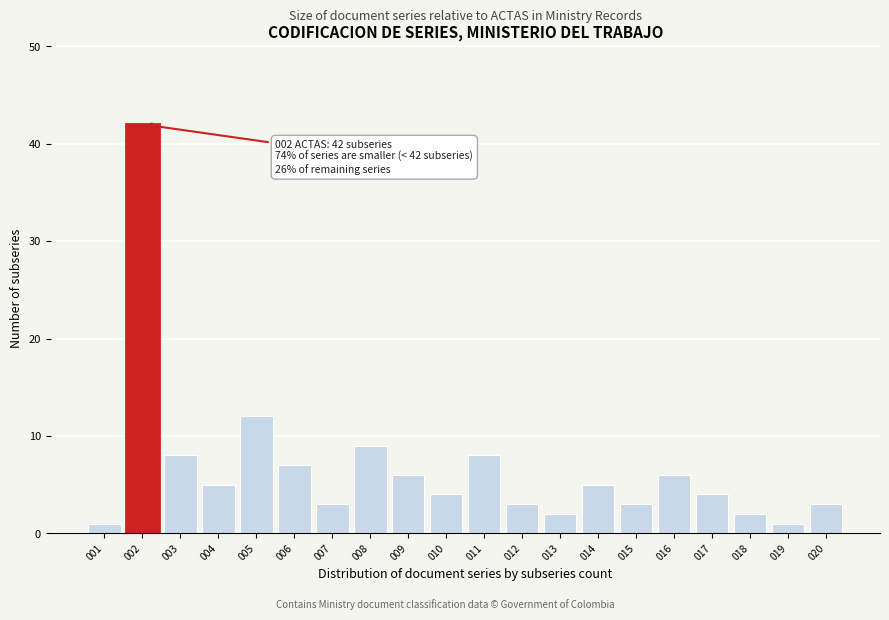

Reading right to left, list all the values displayed in this chart.

020=3	019=1	018=2	017=4	016=6	015=3	014=5	013=2	012=3	011=8	010=4	009=6	008=9	007=3	006=7	005=12	004=5	003=8	002=42	001=1